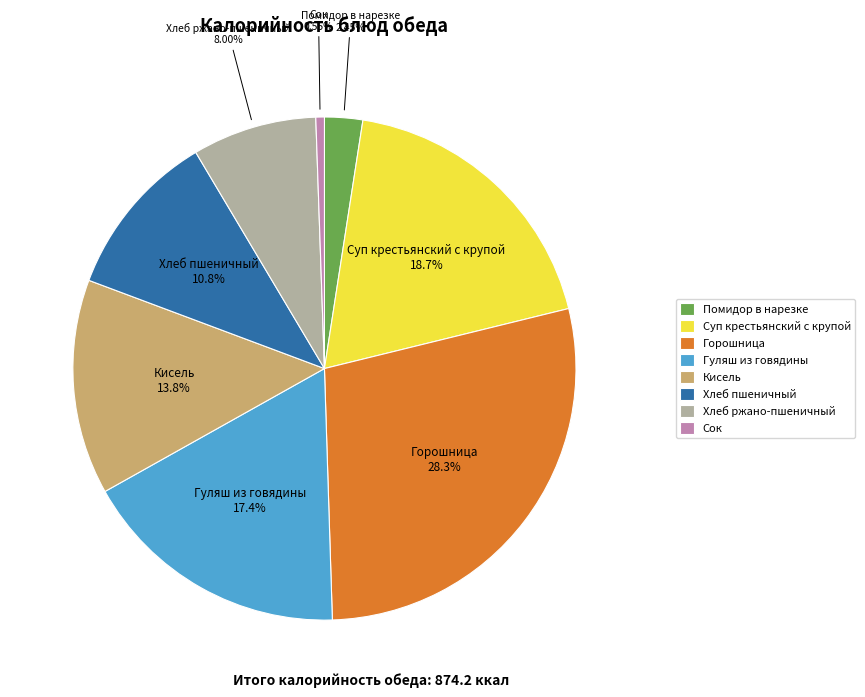

What percentage do Хлеб пшеничный and Гуляш из говядины together represent?

28.1%